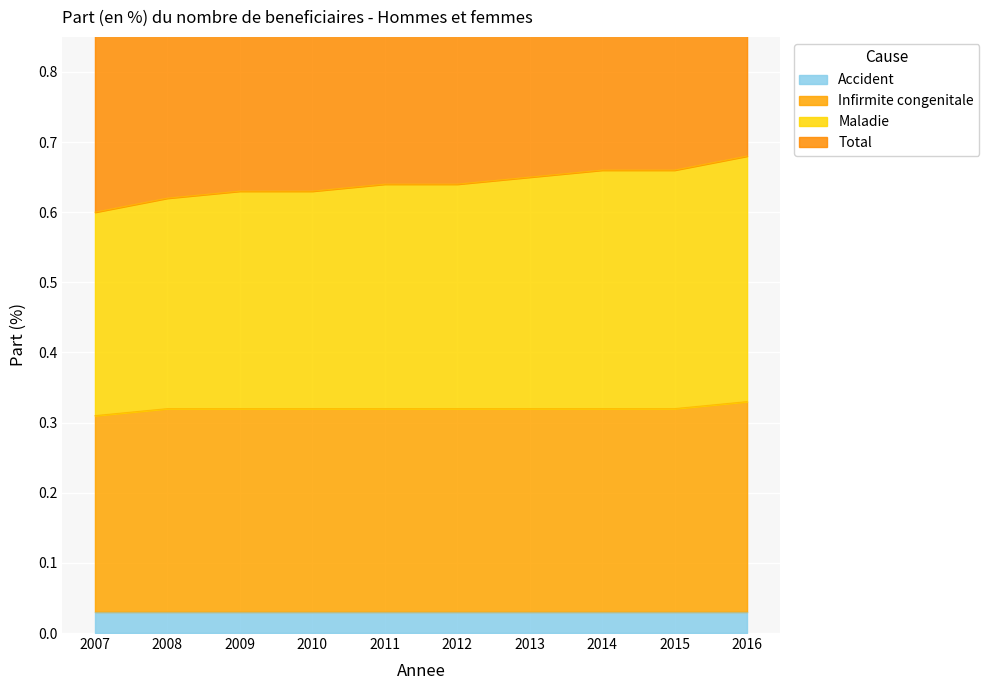

True or false: Infirmite congenitale has a value of 0.1 at 2009.

False